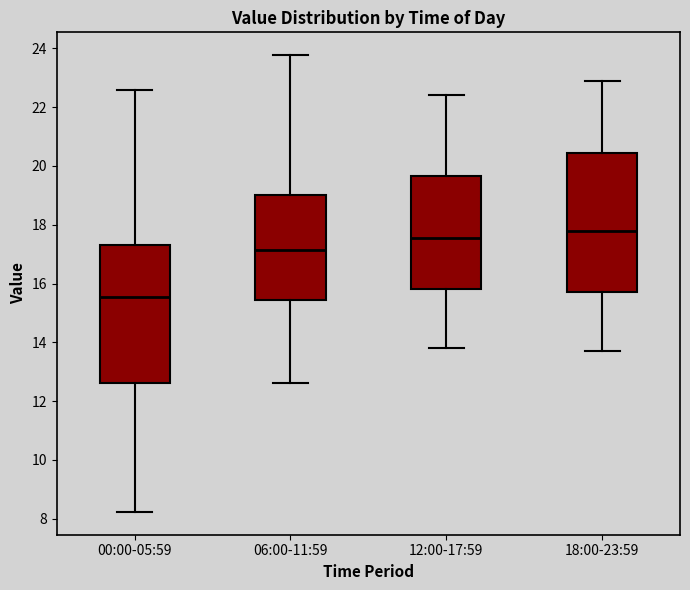

Where does the median line of the box for 00:00-05:59 sit on the y-axis? The values are not printed on the chart, so give them approximately, as read against the axis.

15.6